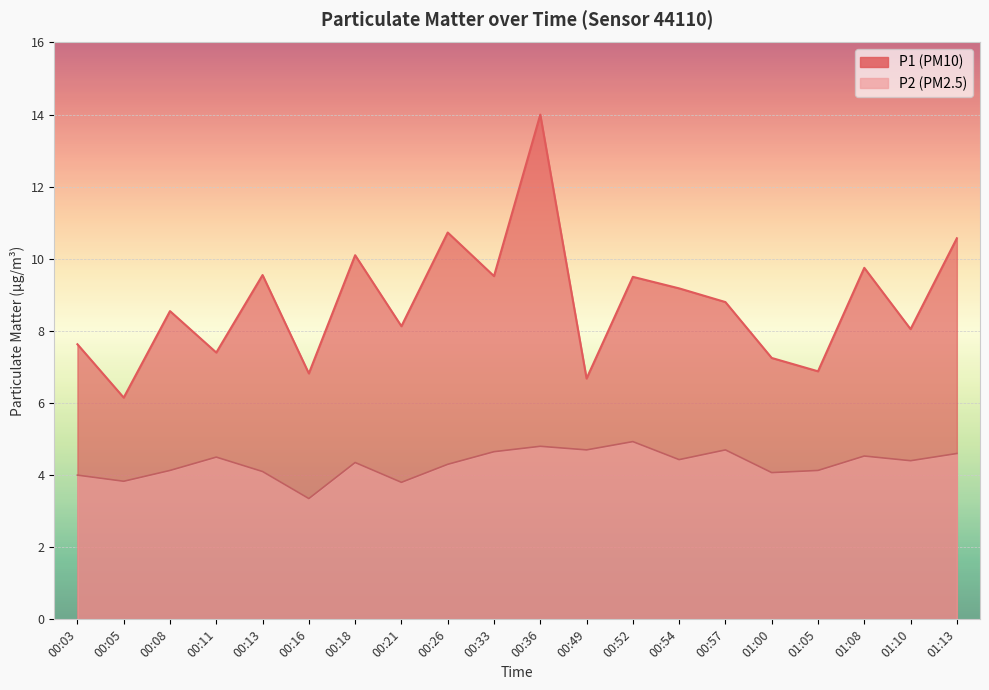

At which category is the sum across all series the highest?

00:36